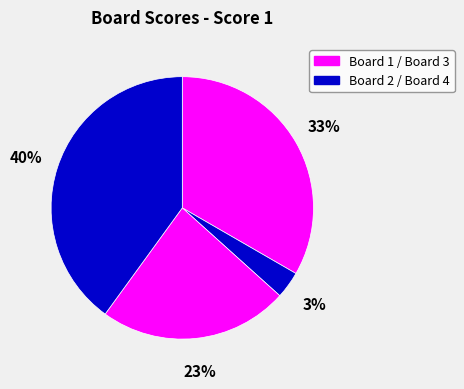

Does any single category account for the majority?

No